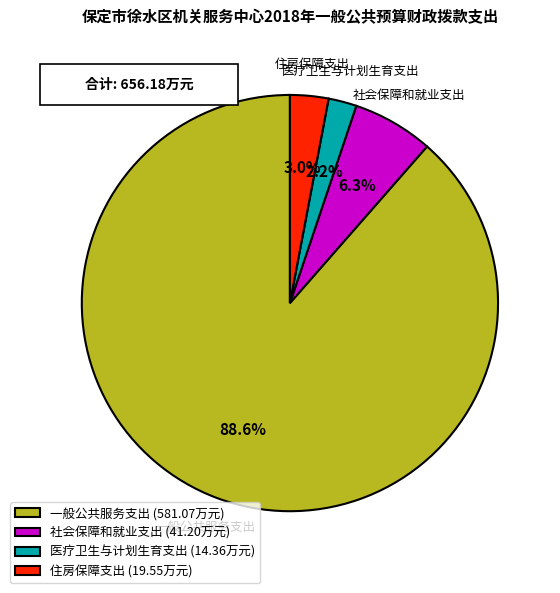

What percentage is NOT represented by 社会保障和就业支出?

93.7%